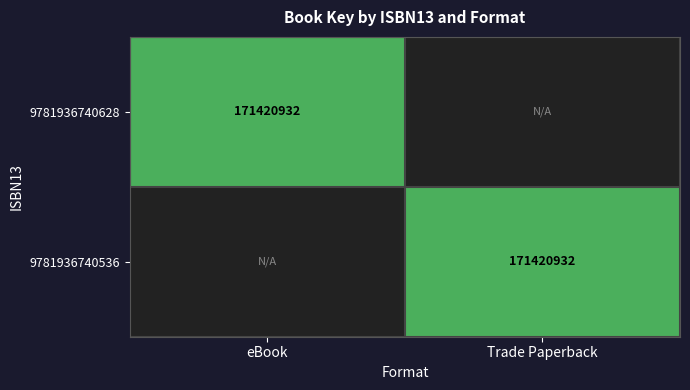

True or false: 9781936740628 has a value of 117369047 at eBook.

False